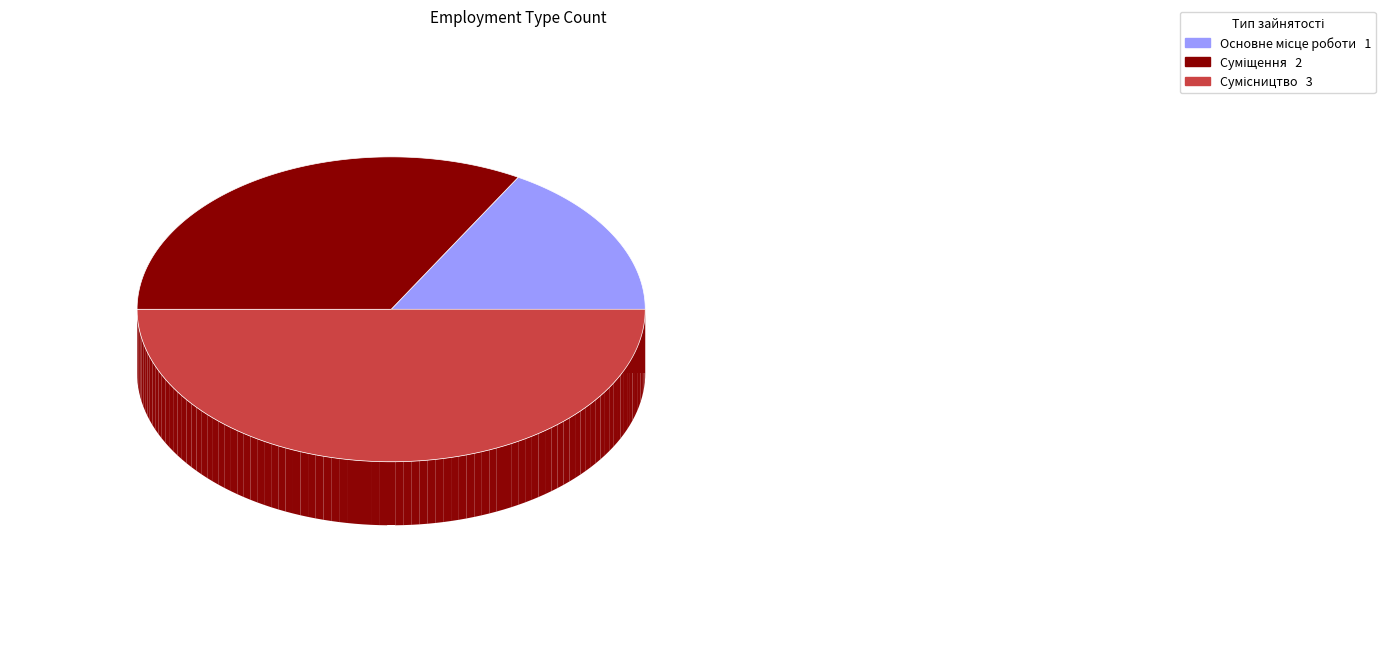

What percentage do Суміщення and Основне місце роботи together represent?

50.0%